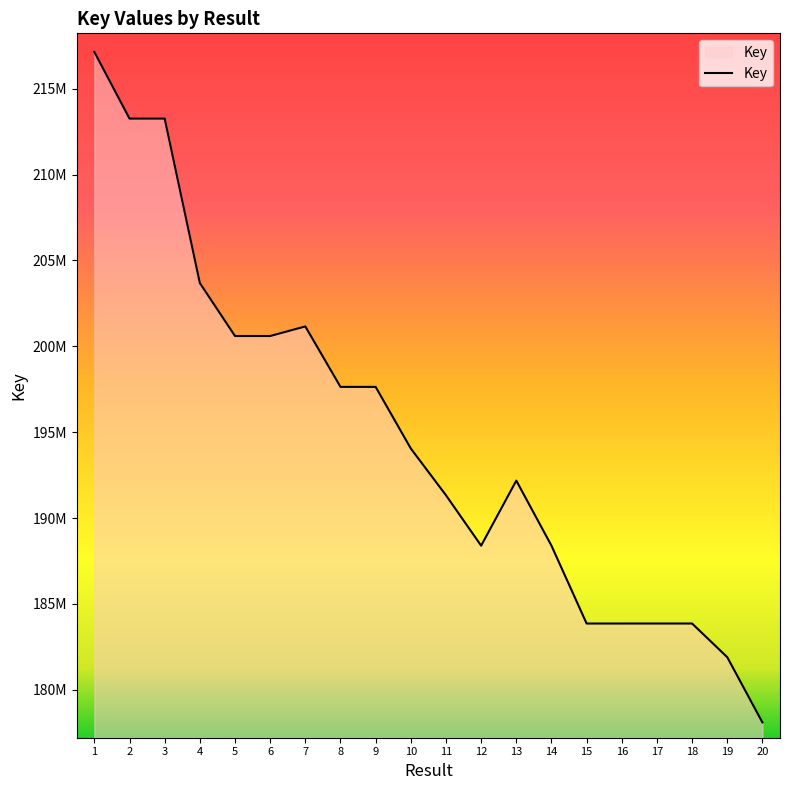

Is this an area chart (filled region under the line)?

Yes